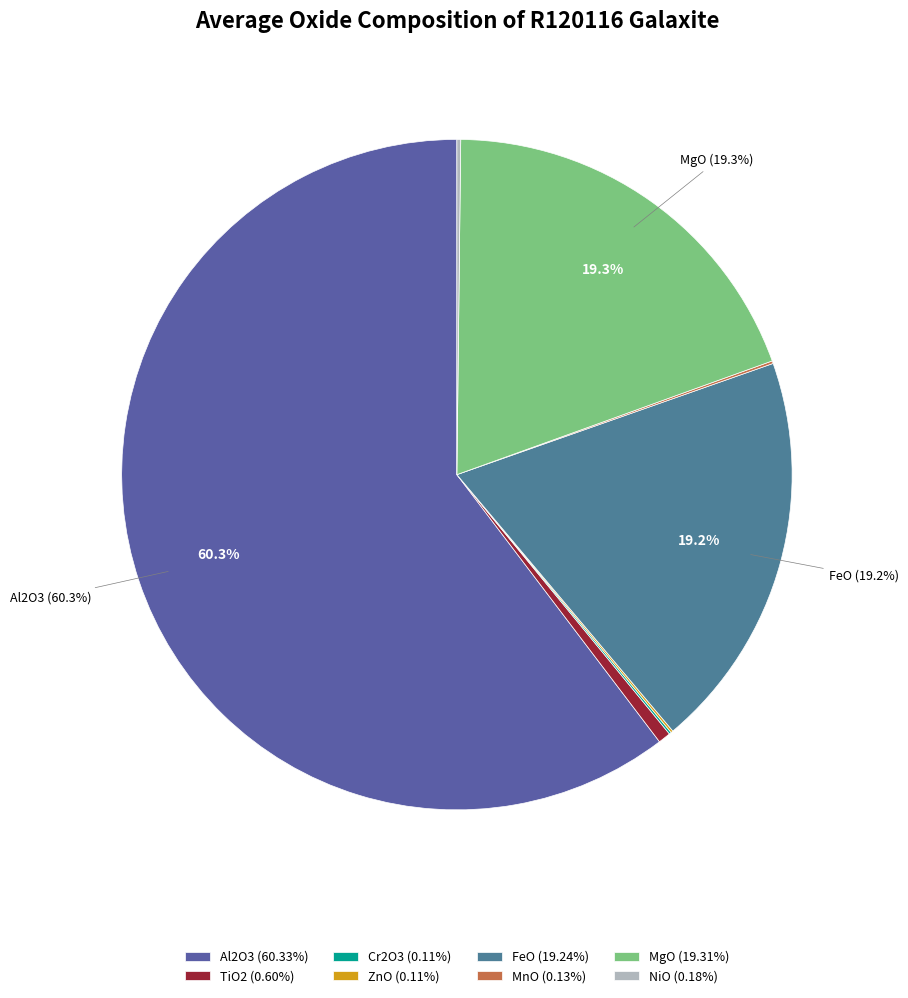

What is the smallest slice in the pie chart?

Cr2O3